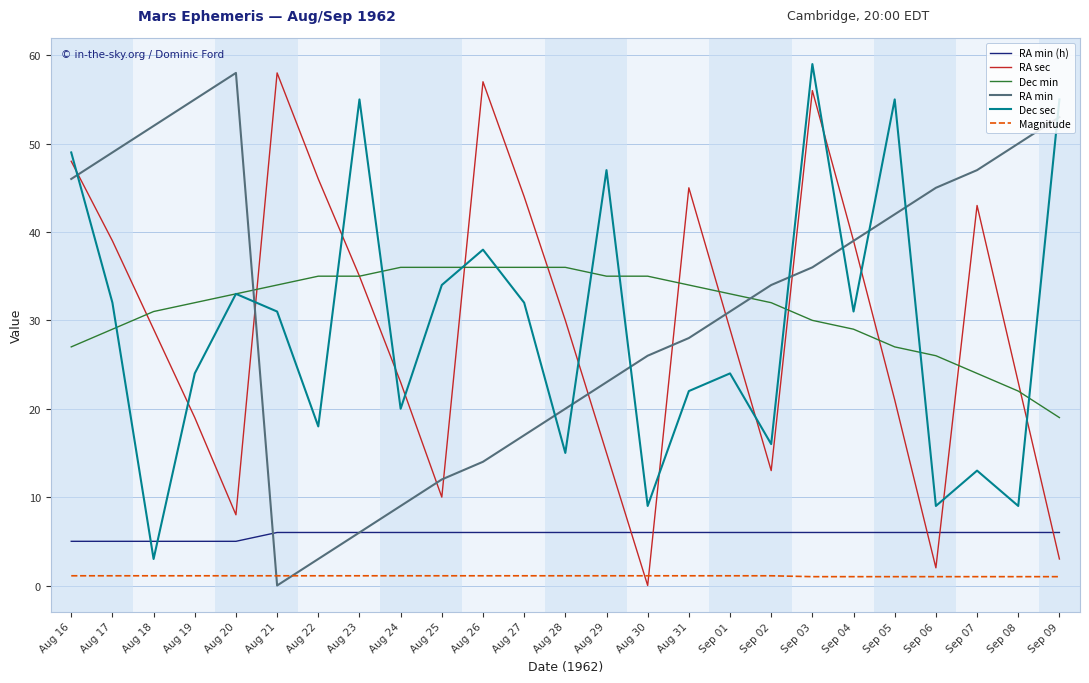

Is this an area chart (filled region under the line)?

No